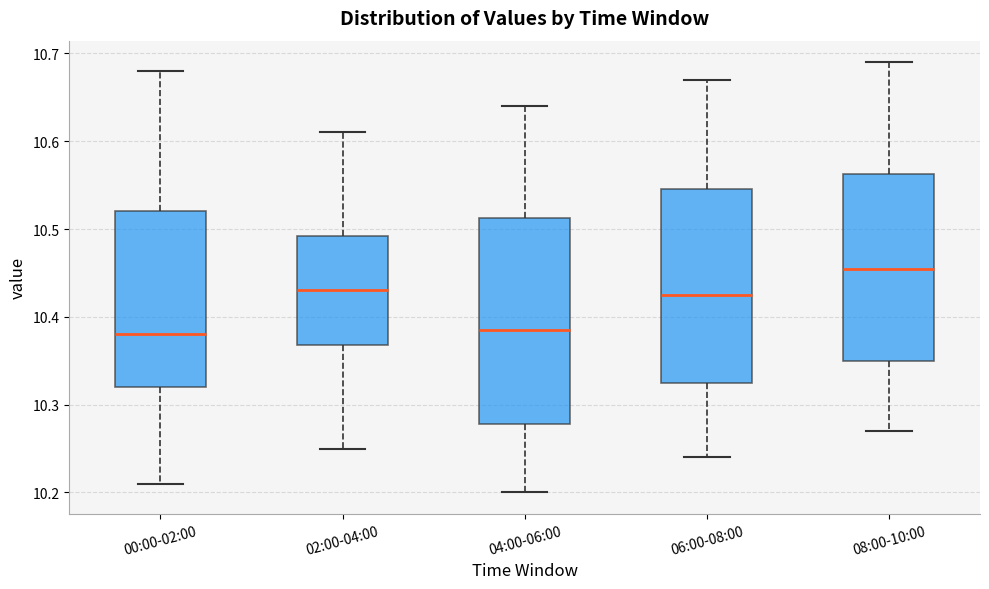

Where does the upper whisker of the box for 04:00-06:00 end on the y-axis? The values are not printed on the chart, so give them approximately, as read against the axis.

10.64